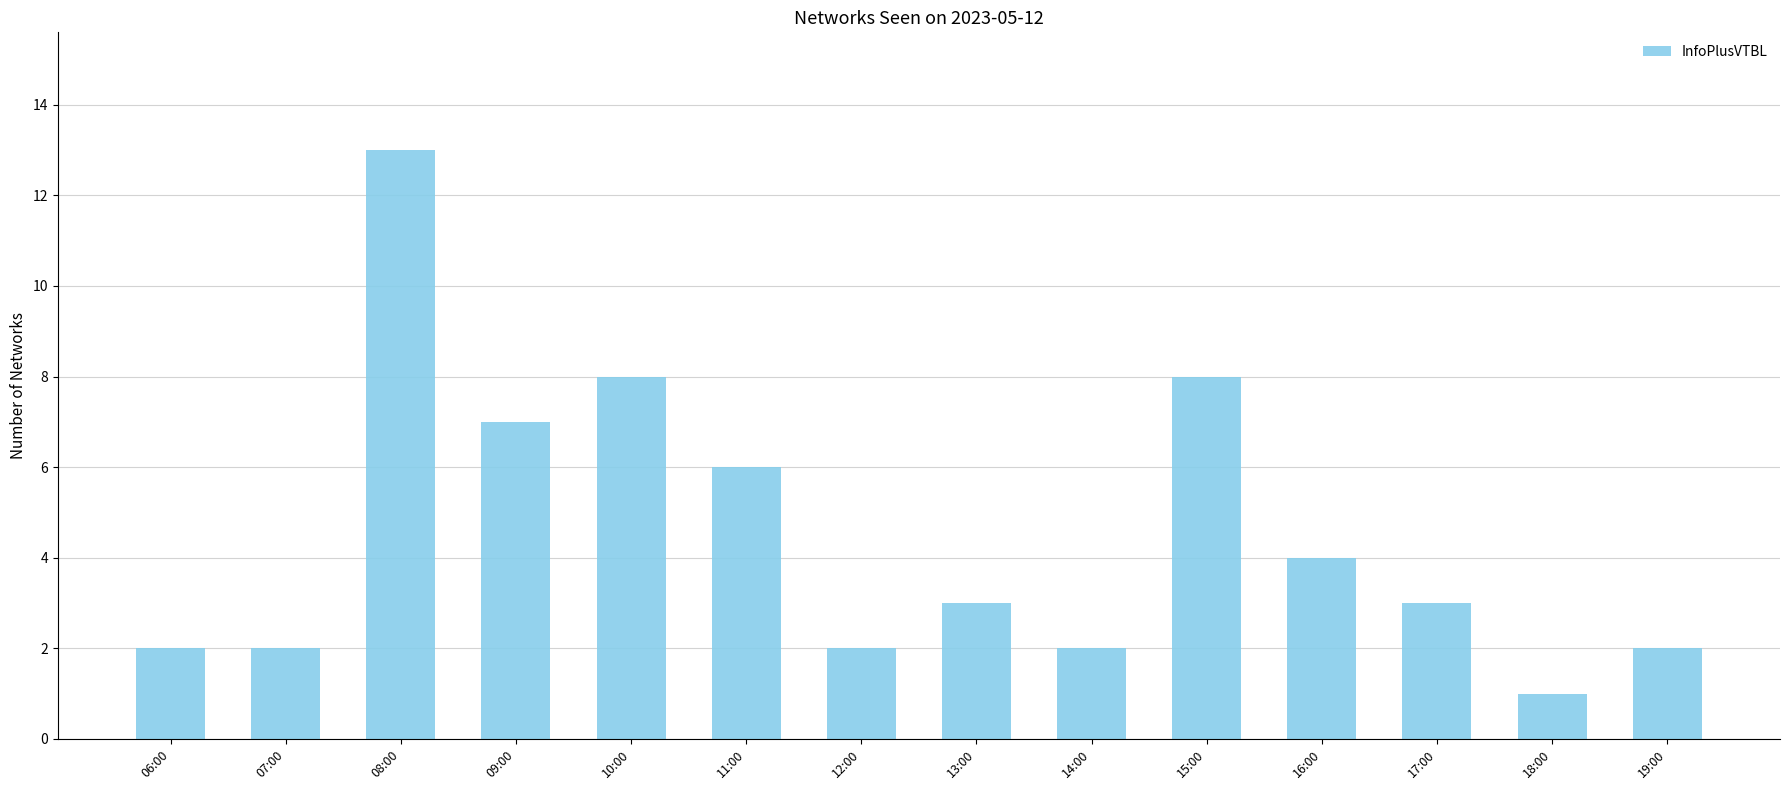

How many bars are there in total?

14